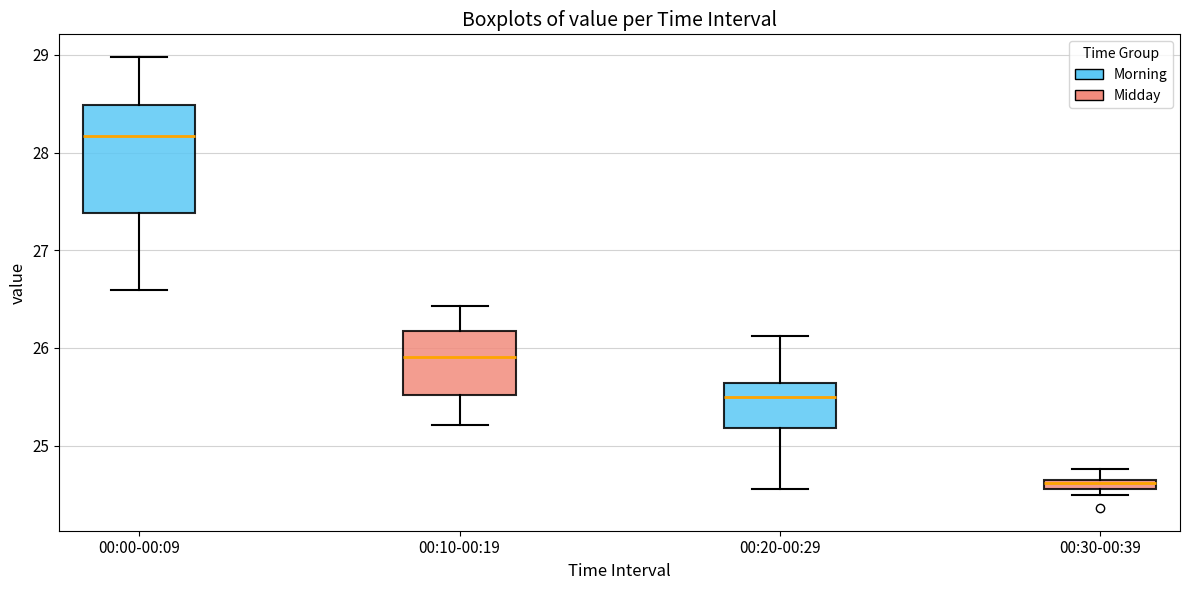

Which box's median line is the highest?

00:00-00:09